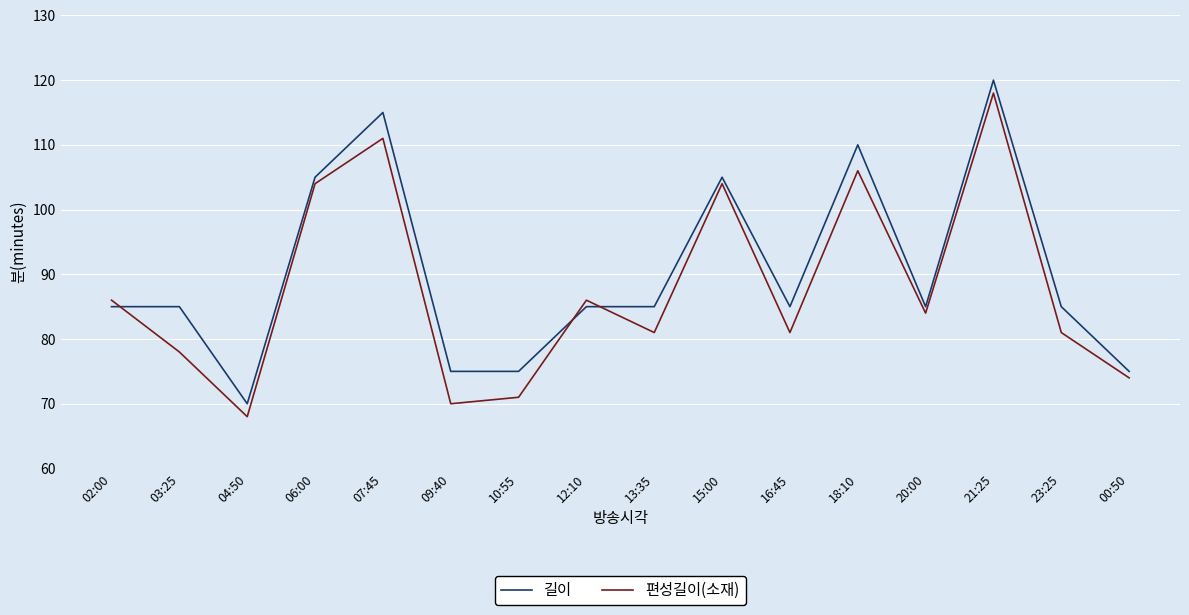

Which series has the largest total across all categories?

길이